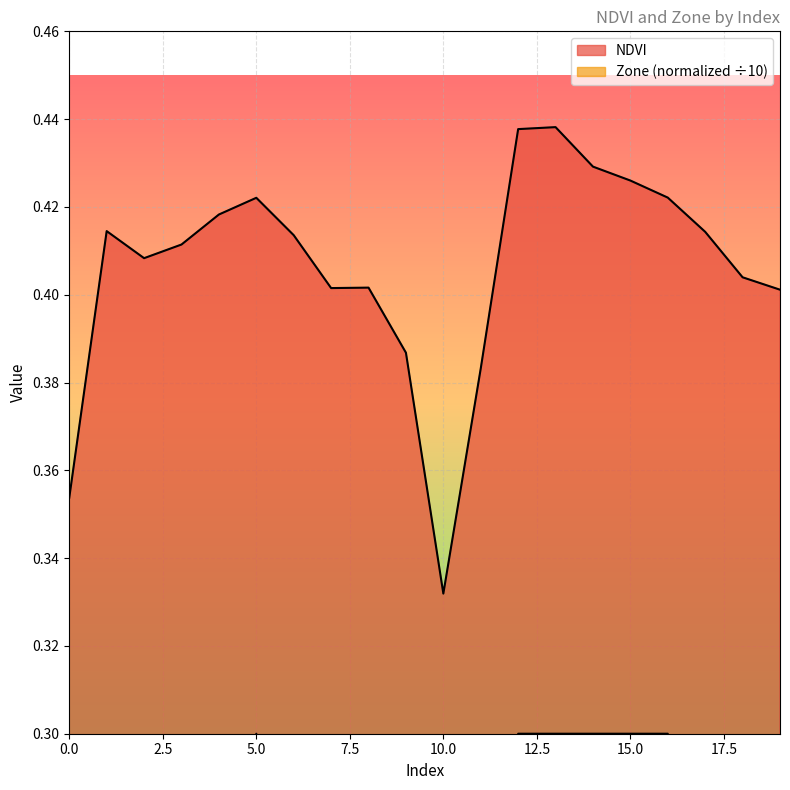

True or false: Zone and NDVI intersect in this chart.

False